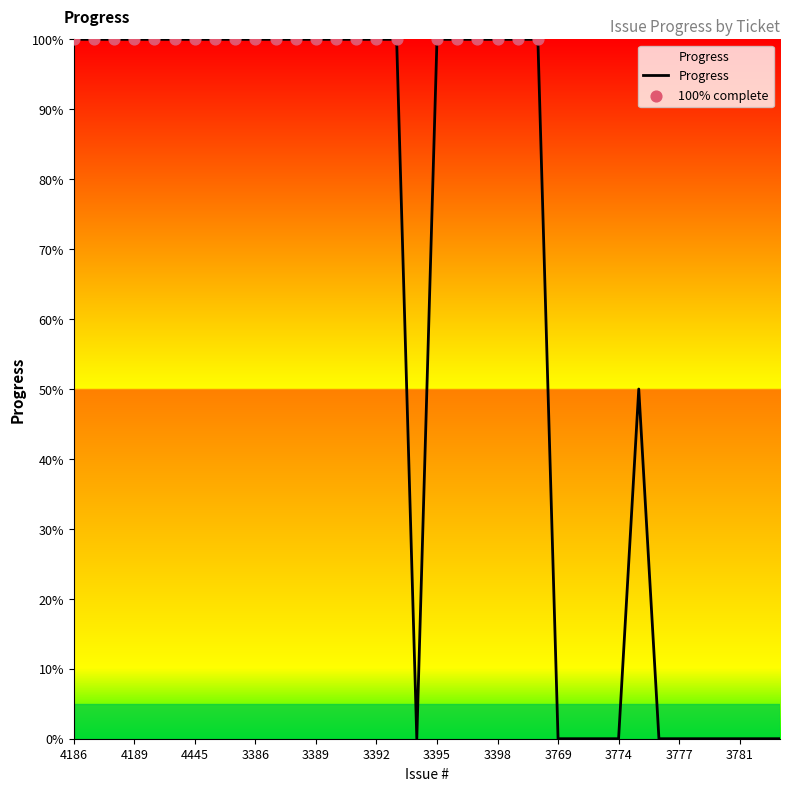

What is the maximum value shown in the chart?

100